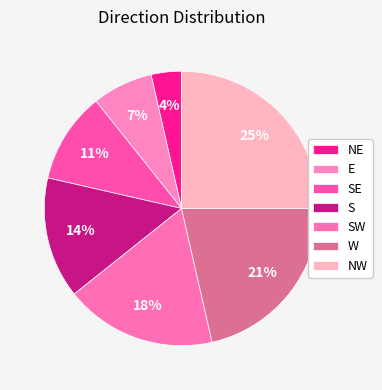

Does any single category account for the majority?

No